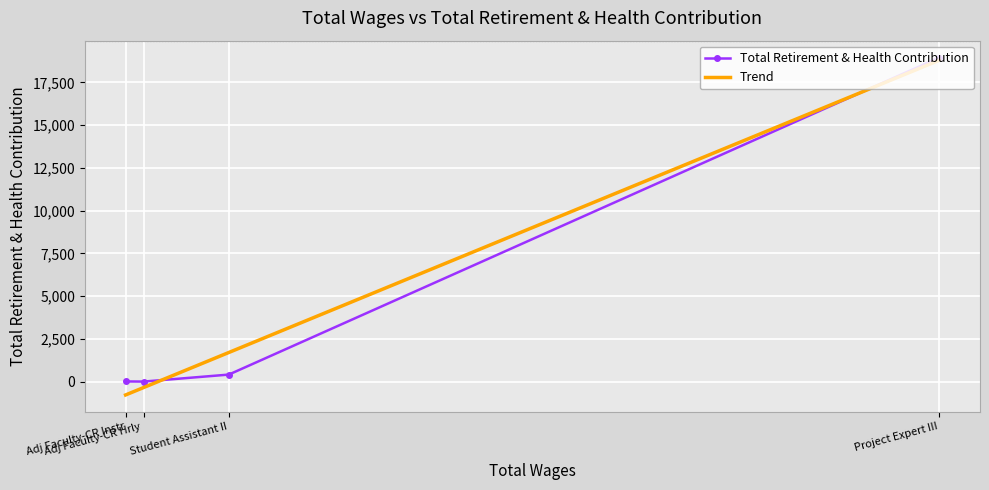

Is it true that the value at Adj Faculty-CR Instruction is 10447?

False